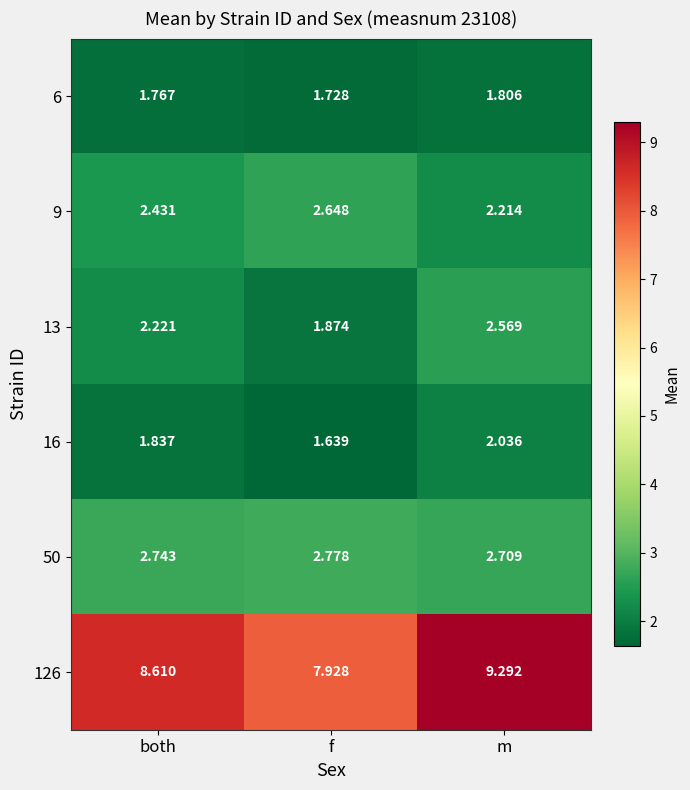

Which category has the highest value in the 126 series?

m